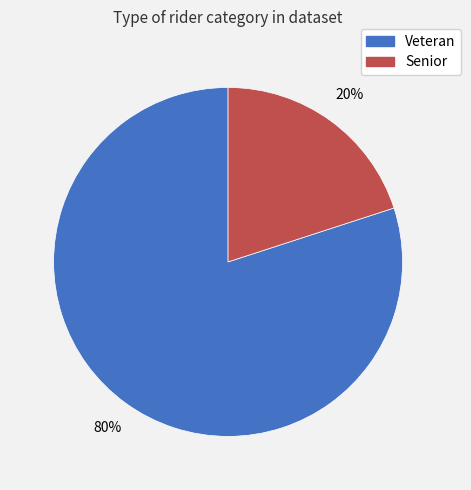

What is the largest slice in the pie chart?

Veteran